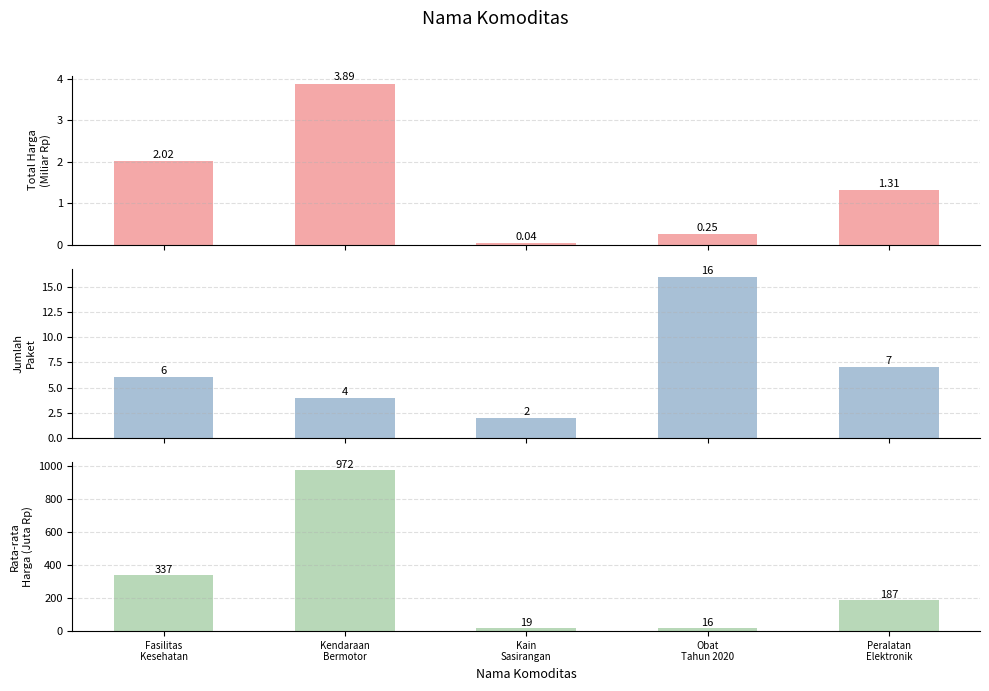

How many values in the Total Harga (Miliar Rp) series exceed 1?

3